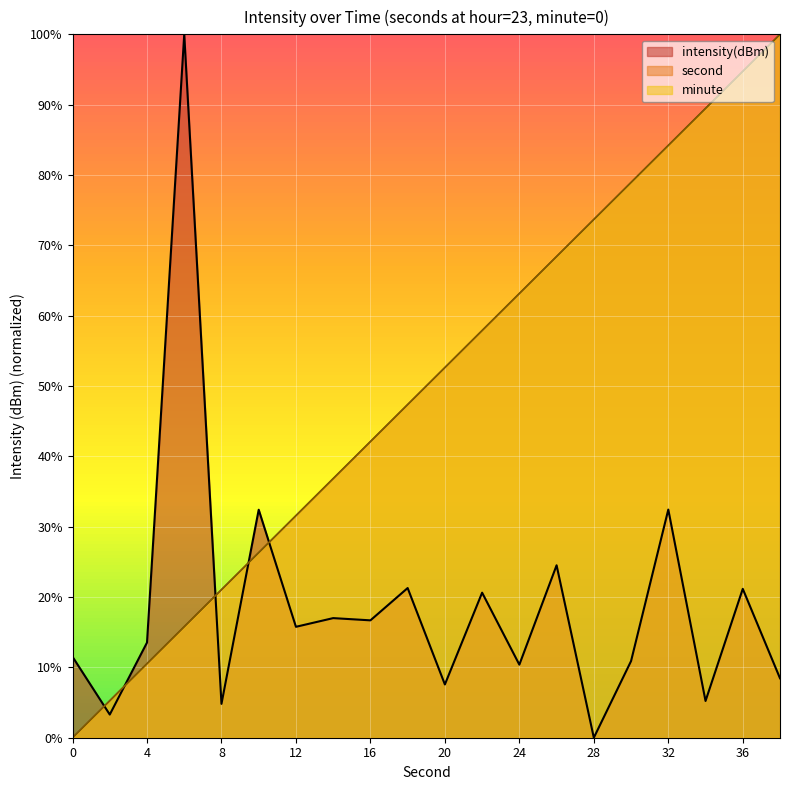

Reading left to right, extract all data points from this chart.

second: 0=0.0	2=5.3	4=10.5	6=15.8	8=21.1	10=26.3	12=31.6	14=36.8	16=42.1	18=47.4	20=52.6	22=57.9	24=63.2	26=68.4	28=73.7	30=78.9	32=84.2	34=89.5	36=94.7	38=100.0
intensity: 0=11.5	2=3.3	4=13.5	6=100.0	8=4.8	10=32.4	12=15.8	14=17.0	16=16.7	18=21.3	20=7.6	22=20.6	24=10.4	26=24.5	28=0.0	30=10.9	32=32.4	34=5.2	36=21.2	38=8.5